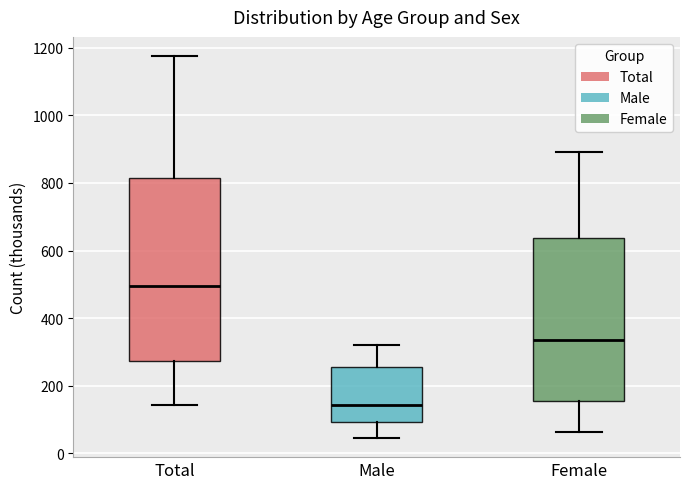

Where does the lower whisker of the box for Male end on the y-axis? The values are not printed on the chart, so give them approximately, as read against the axis.

40